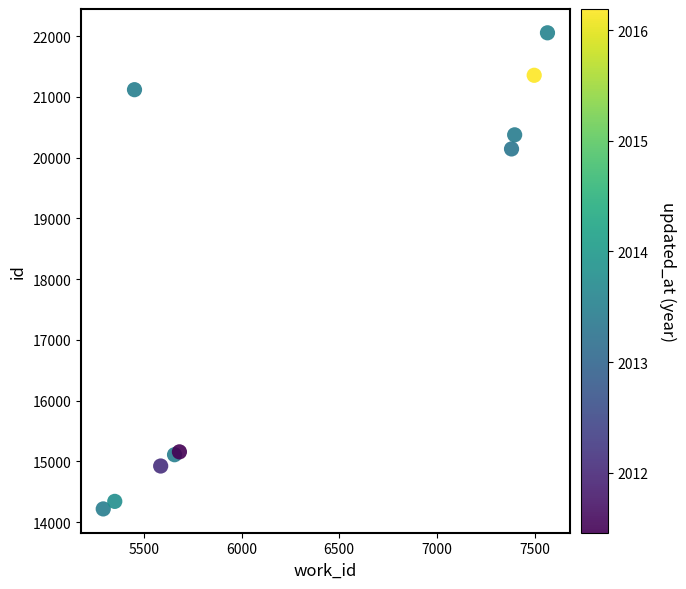

What Y value in the scatter plot is closest to 18135?

20142